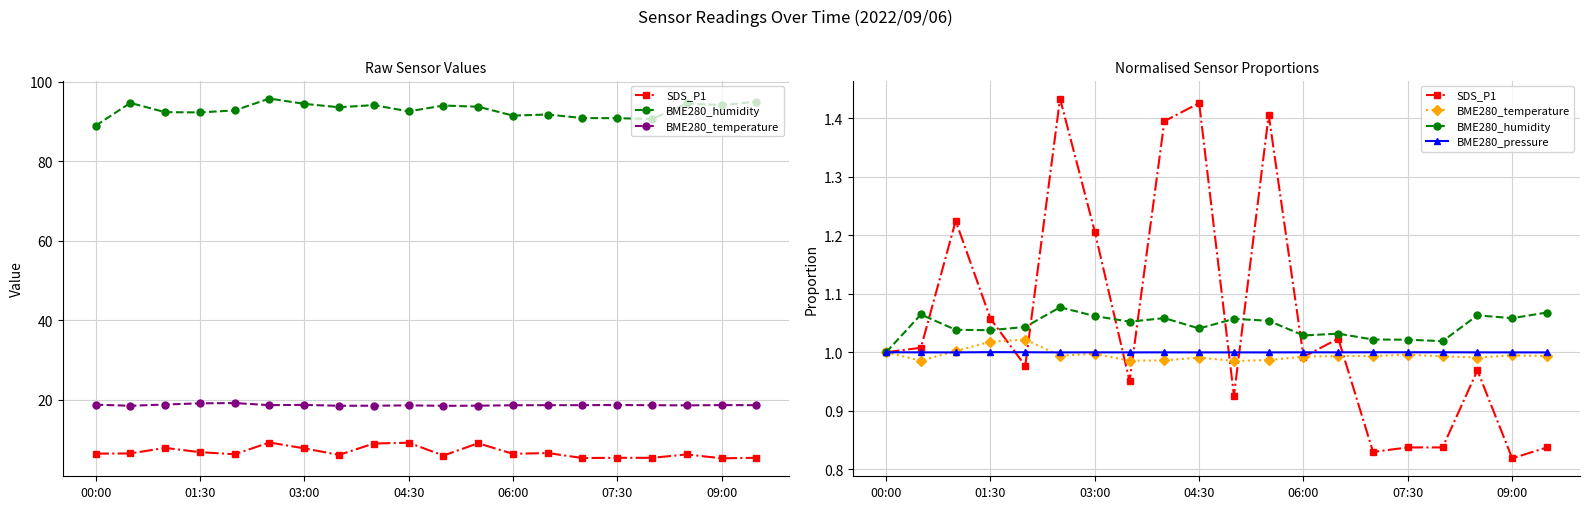

What is the approximate value of BME280_pressure at 03:00?

1.0